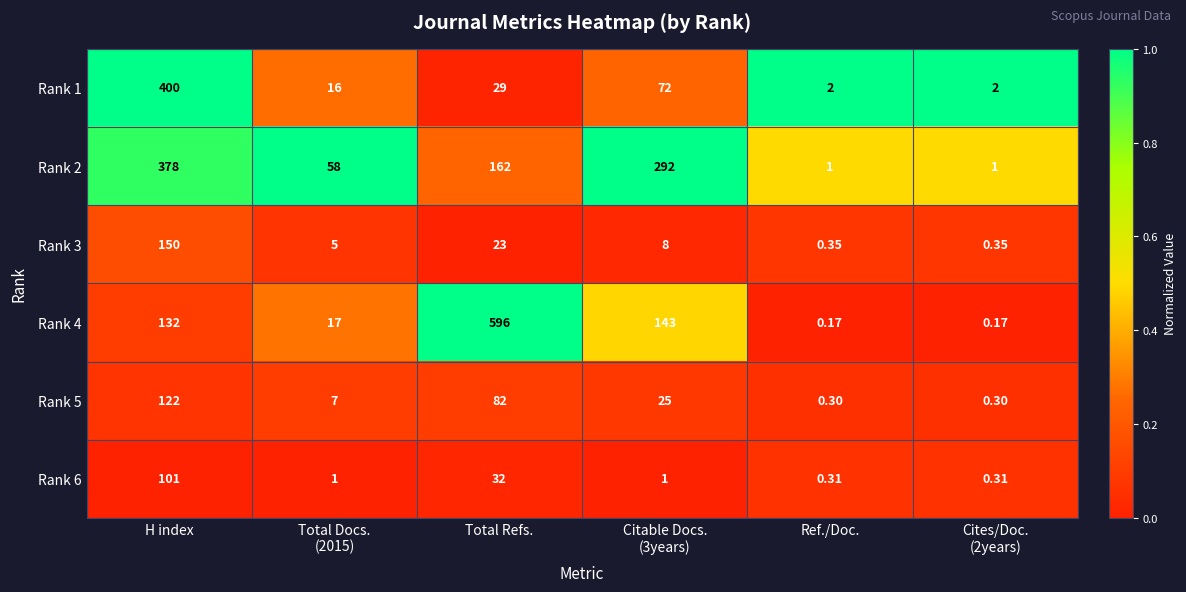

Which category has the highest value across all series?

Total Refs.